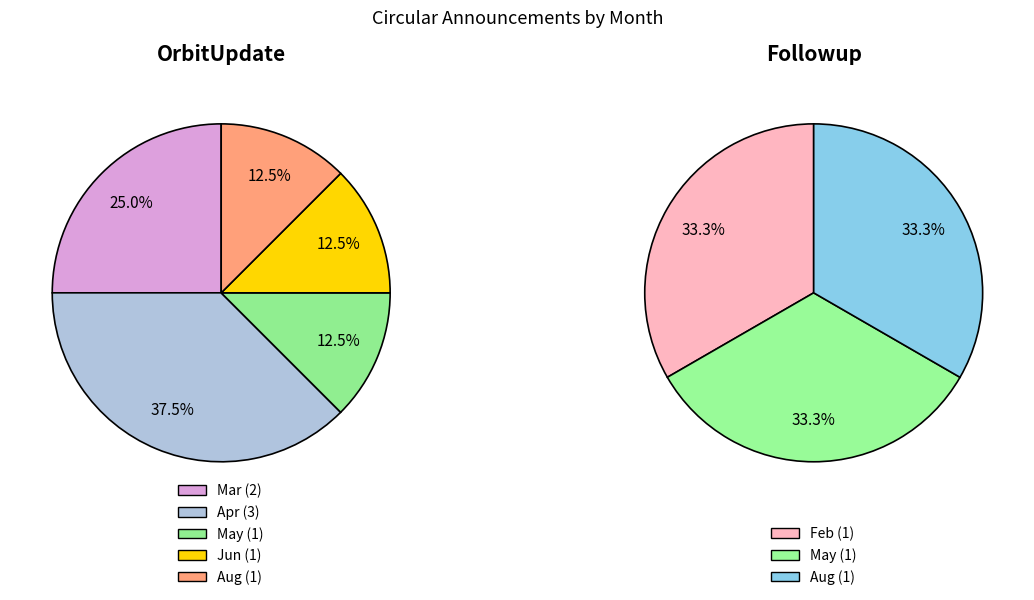

Count the number of slices in the pie.

5